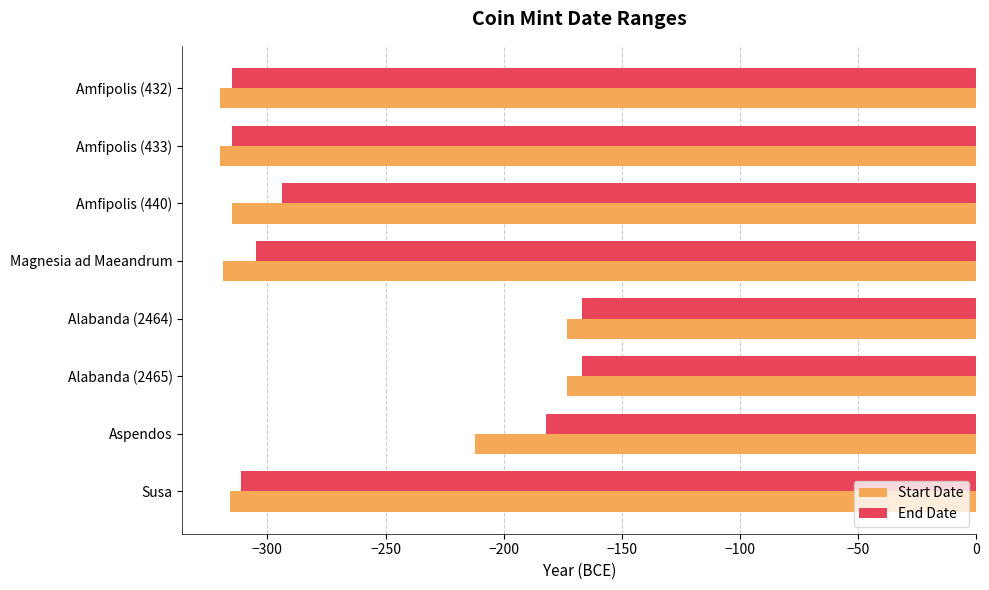

What is the sum of all Start Date values?

-2148